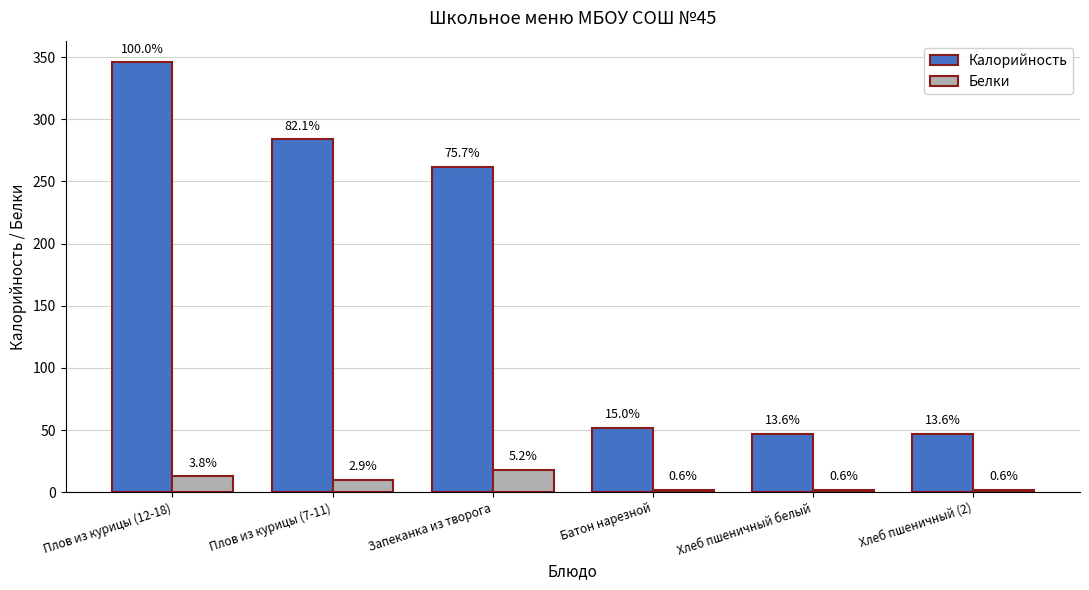

At how many categories does at least one series exceed 122?

3